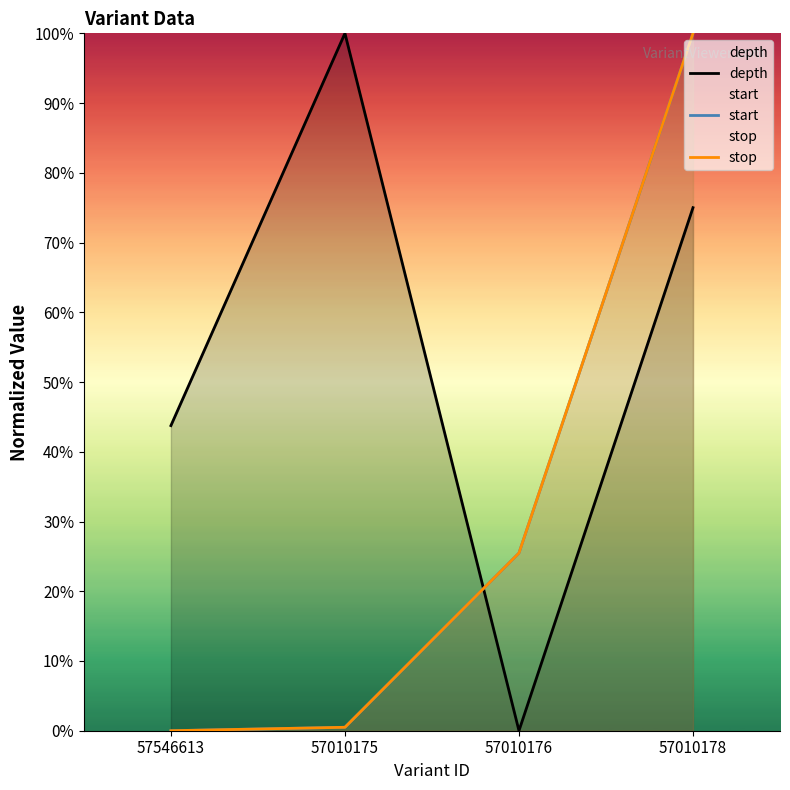

True or false: stop has a value of 0.2 at 57010175.

False